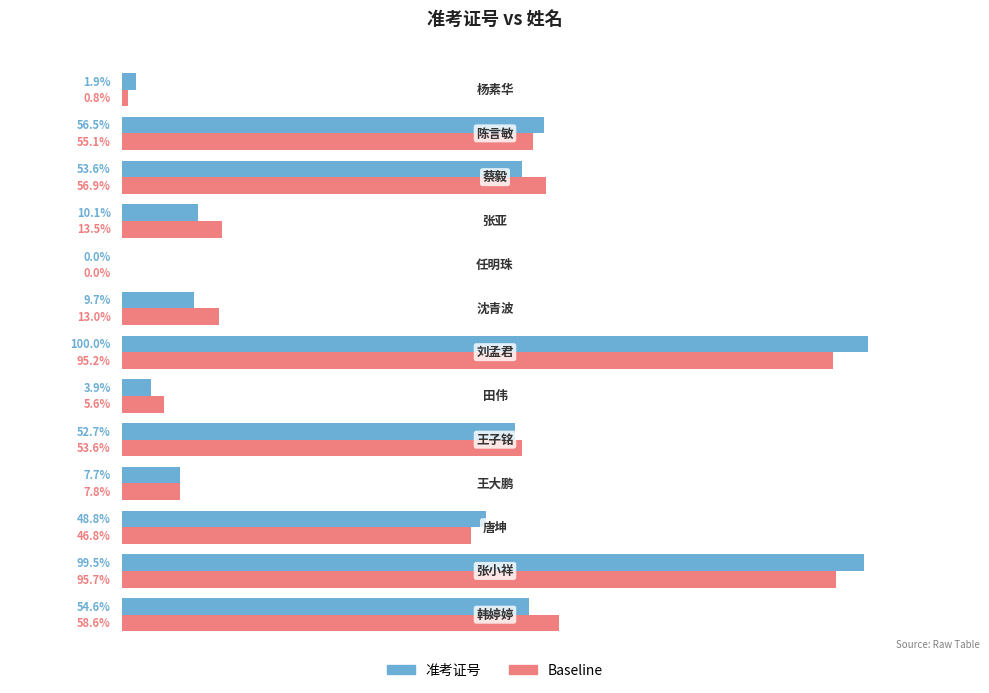

What is the difference between the maximum and minimum values in the Baseline series?

95.7